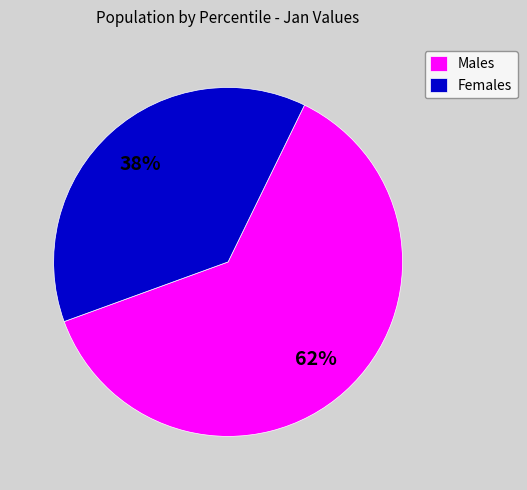

Is Females the majority of the pie?

No